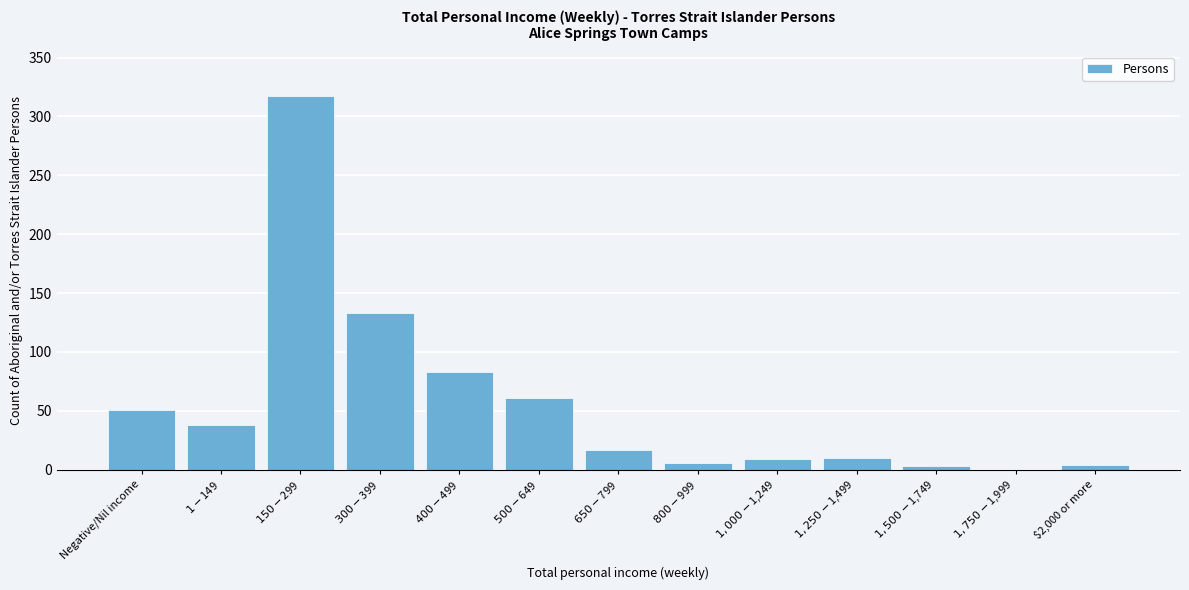

What is the sum of all values?

732